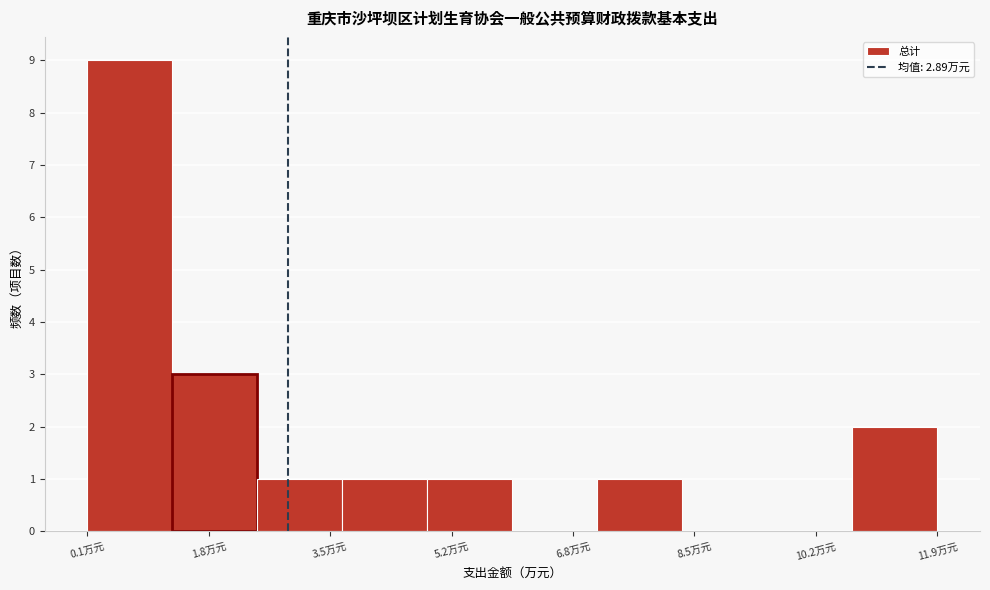

Over which range of the x-axis is the bar tallest?

0.0 to 1.2